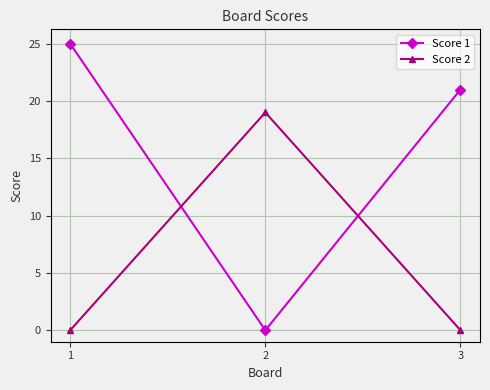

Which series has the largest range (max minus min)?

Score 1